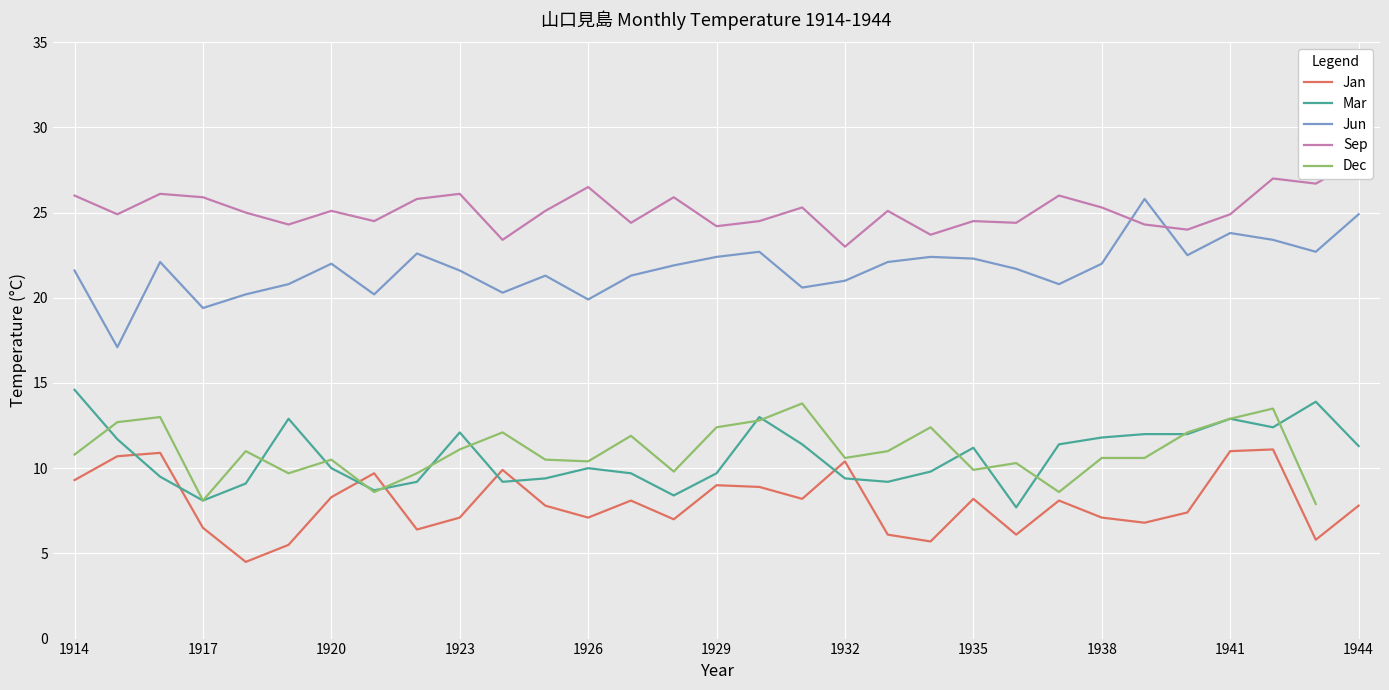

True or false: Dec has more than 2 interior local peaks.

True